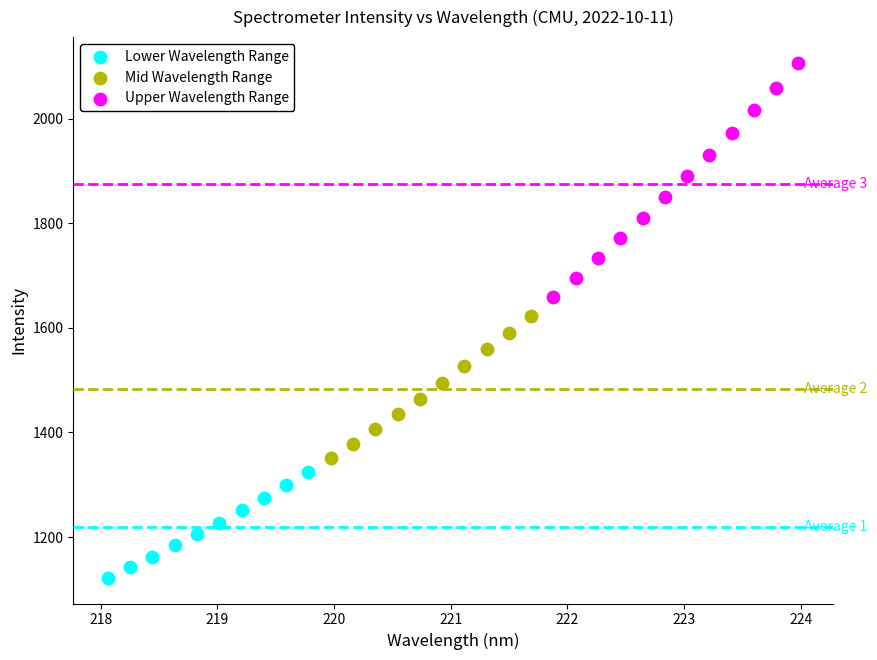

Which series contains the lowest Y value?

Lower Wavelength Range